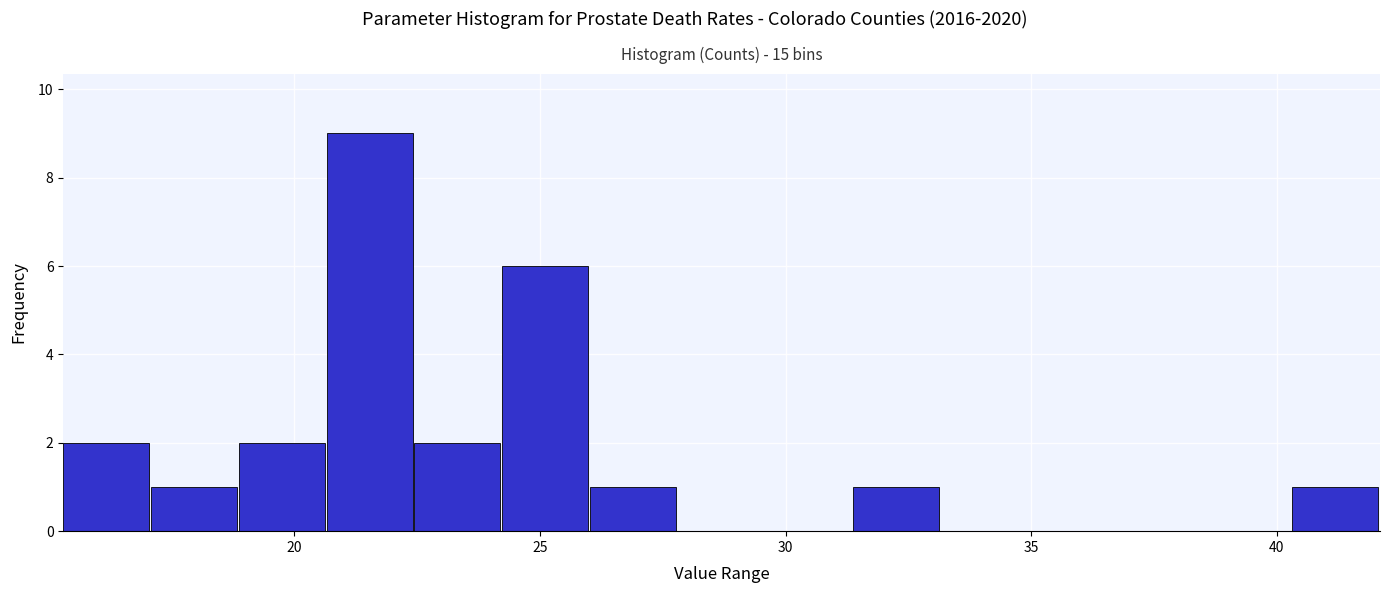

Around what value on the x-axis is the tallest bar? Give the approximate position of its centre, as read against the axis.

21.5